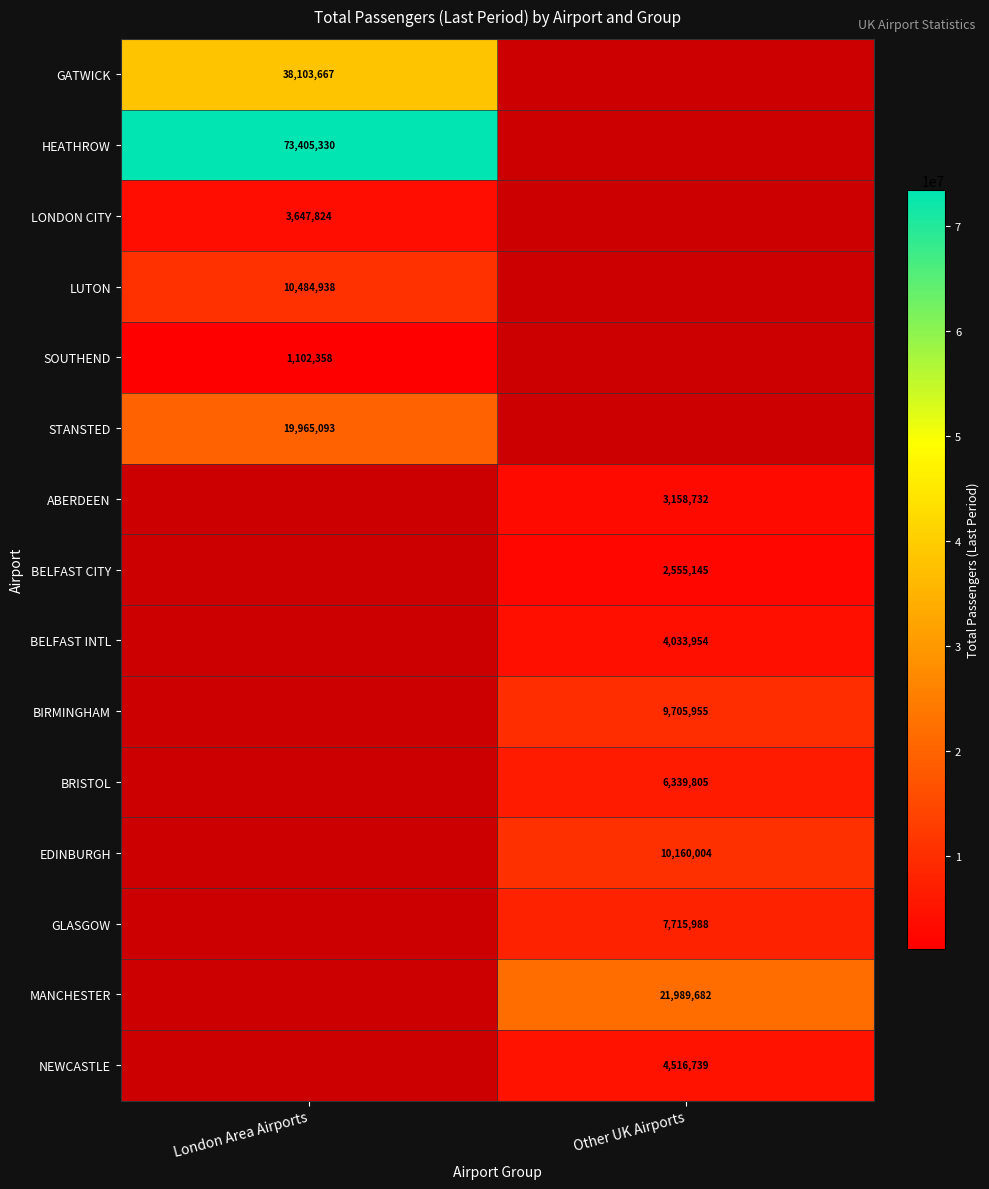

The value of GATWICK at London Area Airports is 63587651. True or false?

False